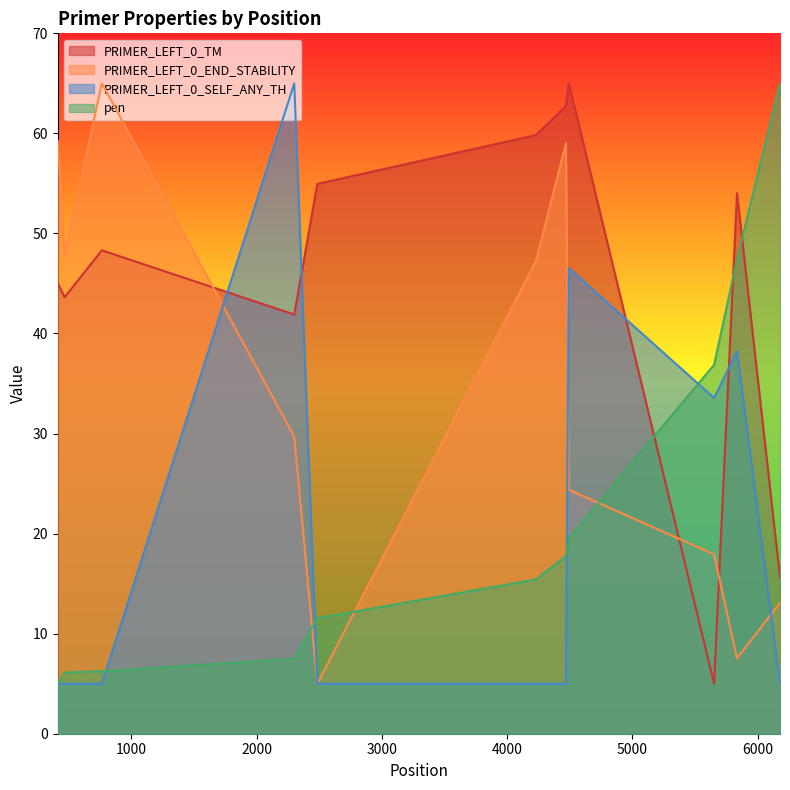

Reading left to right, list all the values displayed in this chart.

PRIMER_LEFT_0_TM: 45.0	43.6	48.3	41.9	55.0	59.8	62.7	65.0	5.0	54.0	15.6
PRIMER_LEFT_0_END_STABILITY: 59.2	47.9	65.0	29.7	5.0	47.2	59.0	24.4	17.9	7.5	13.1
PRIMER_LEFT_0_SELF_ANY_TH: 5.0	5.0	5.0	65.0	5.0	5.0	5.0	46.5	33.6	38.2	5.0
pen: 5.0	6.1	6.3	7.5	11.5	15.4	17.8	19.6	36.9	47.4	65.0